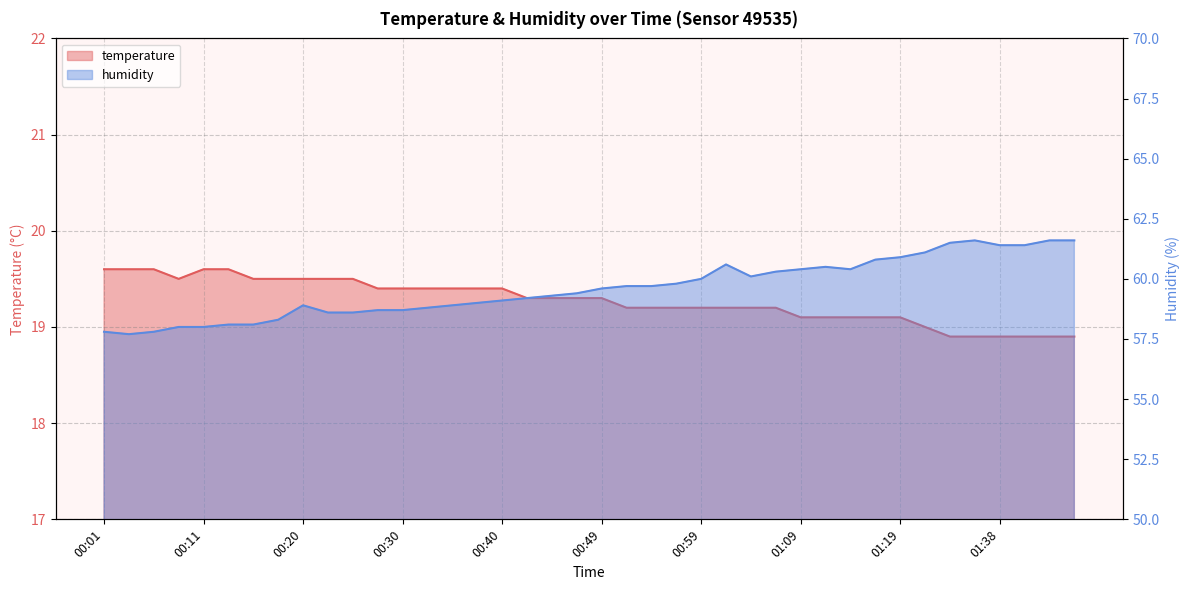

What position from the right is 00:59?

16